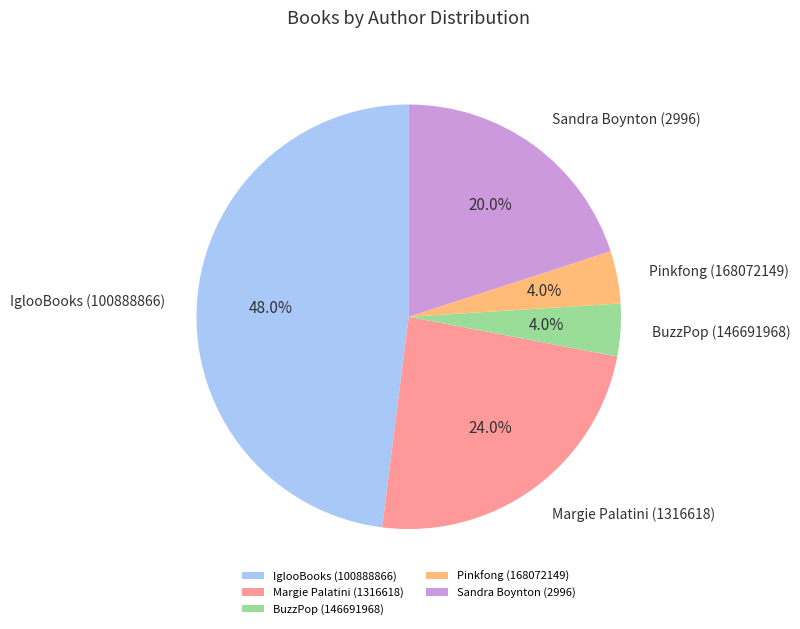

Is it true that Pinkfong (168072149) is 11% of the pie?

False